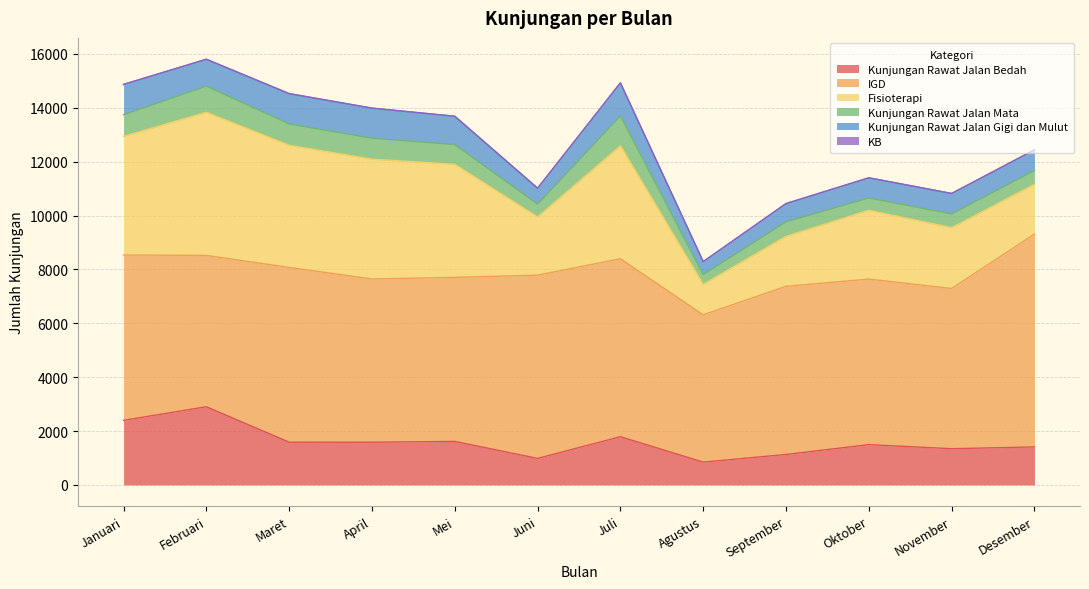

What is the greatest value displayed?

7899